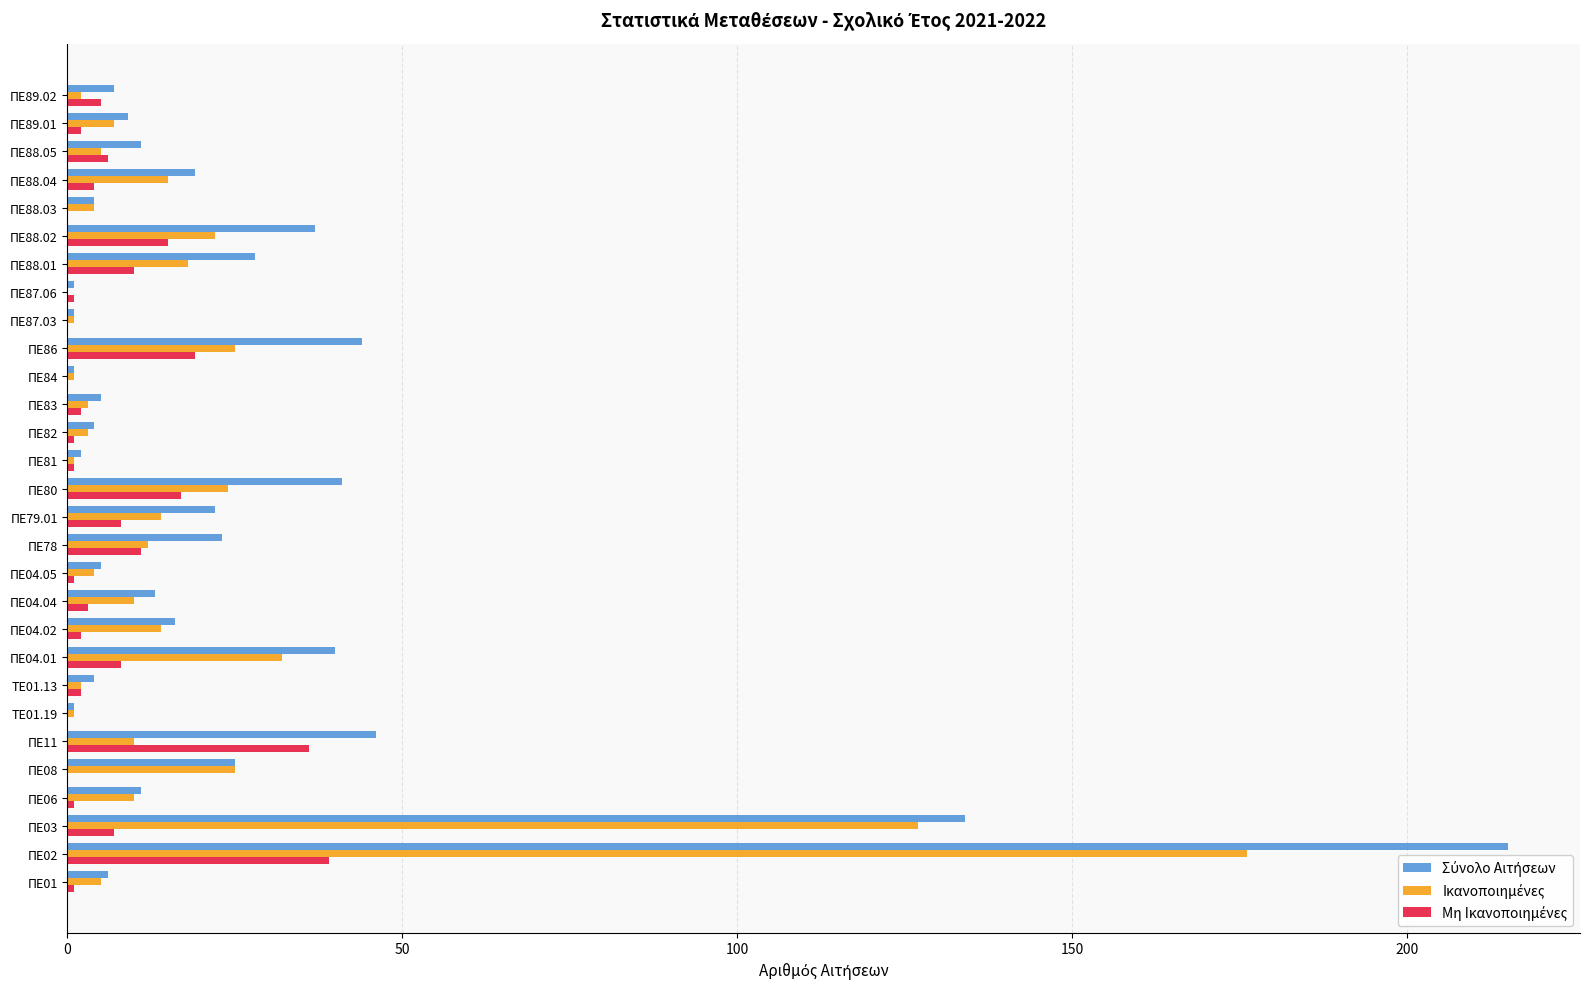

At which category does the chart reach its peak across all series?

ΠΕ02